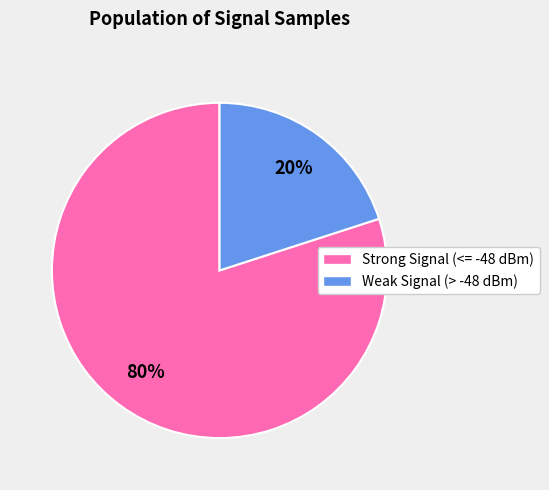

Does any single category account for the majority?

Yes